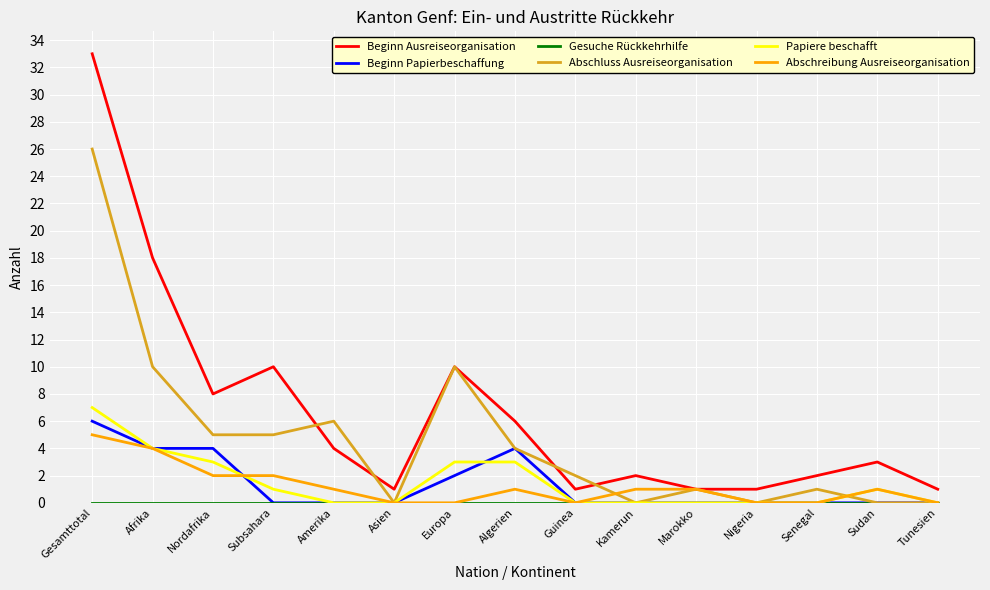

How many lines are shown in the chart?

6